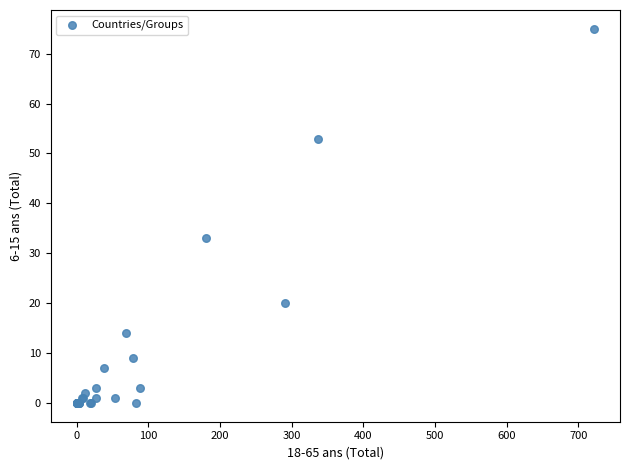

What Y value in the scatter plot is closest to 37?

33